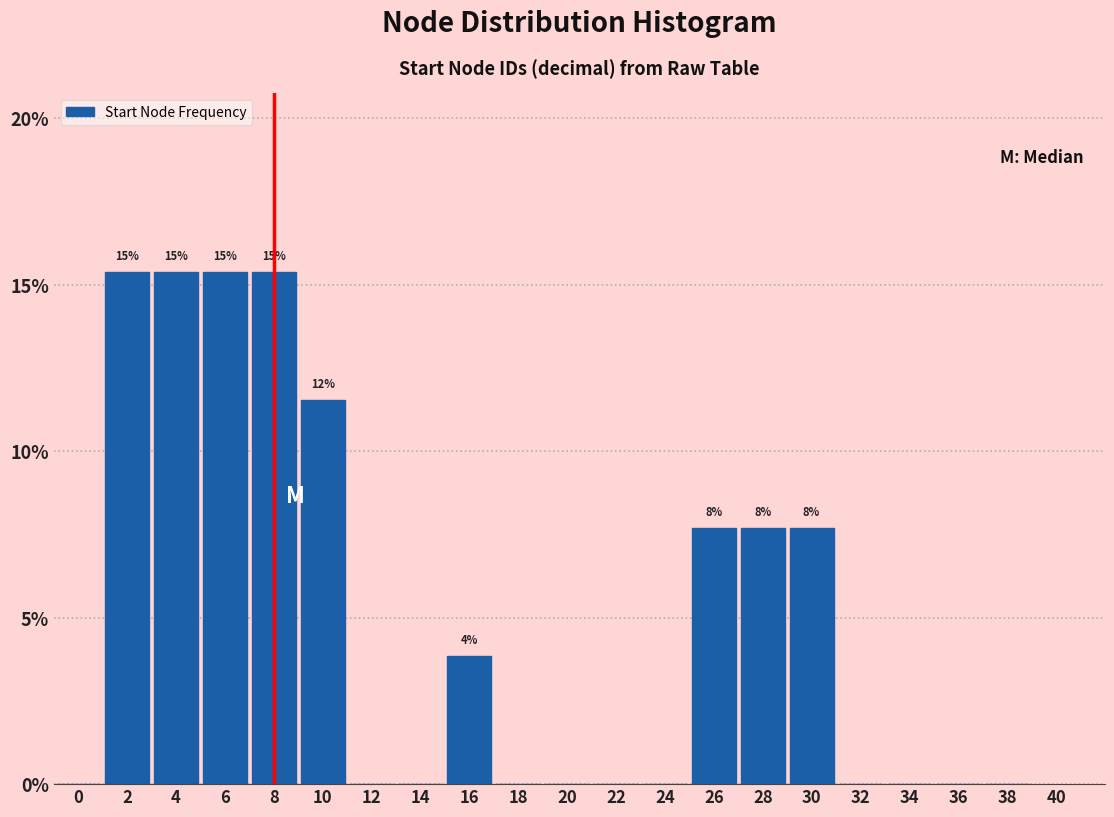

Reading left to right, extract all data points from this chart.

0=0.0	2=15.4	4=15.4	6=15.4	8=15.4	10=11.5	12=0.0	14=0.0	16=3.8	18=0.0	20=0.0	22=0.0	24=0.0	26=7.7	28=7.7	30=7.7	32=0.0	34=0.0	36=0.0	38=0.0